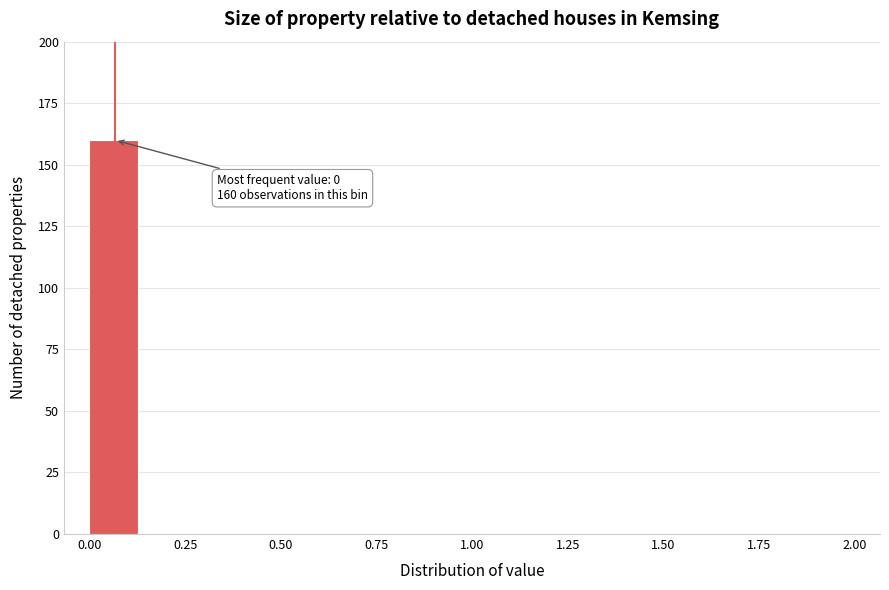

Around what value on the x-axis is the tallest bar? Give the approximate position of its centre, as read against the axis.

0.05